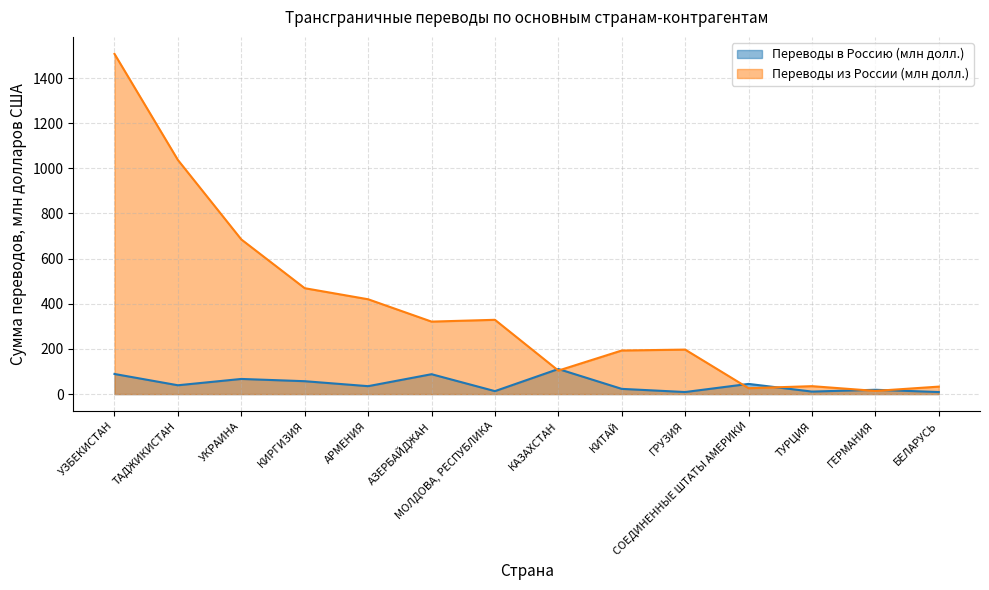

True or false: Переводы из России (млн долл.) and Переводы в Россию (млн долл.) cross at least once.

True